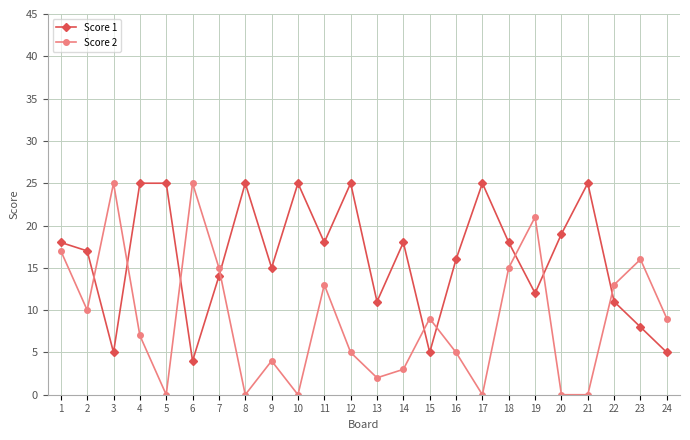

Between 5 and 16, which series saw the biggest shift?

Score 1